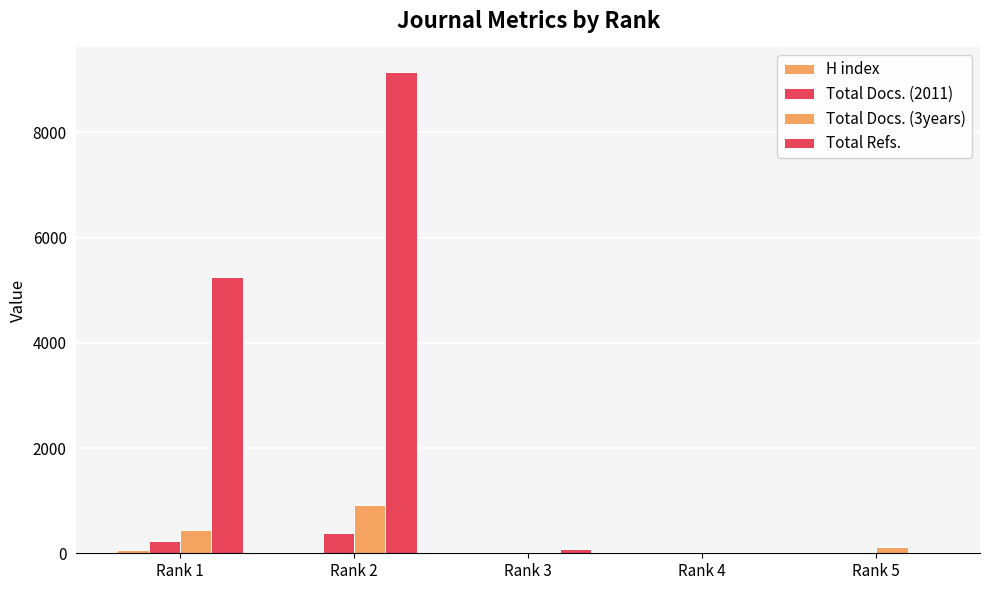

How many groups of bars are there?

5